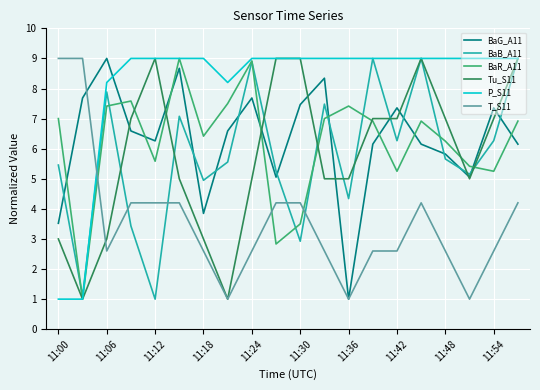

Which series has the largest total across all categories?

P_S11